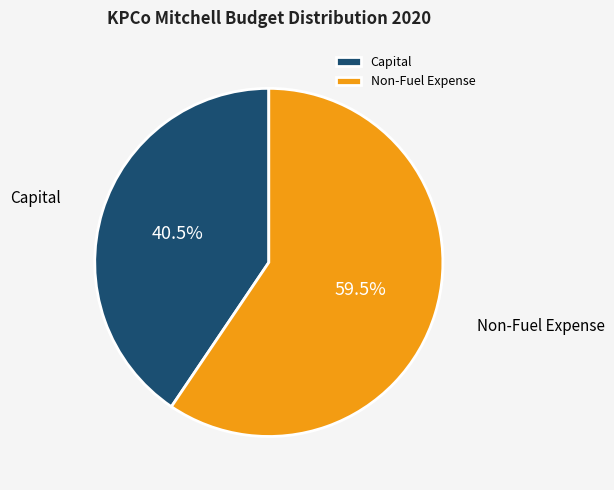

Do Capital and Non-Fuel Expense together represent more than half of the pie?

Yes